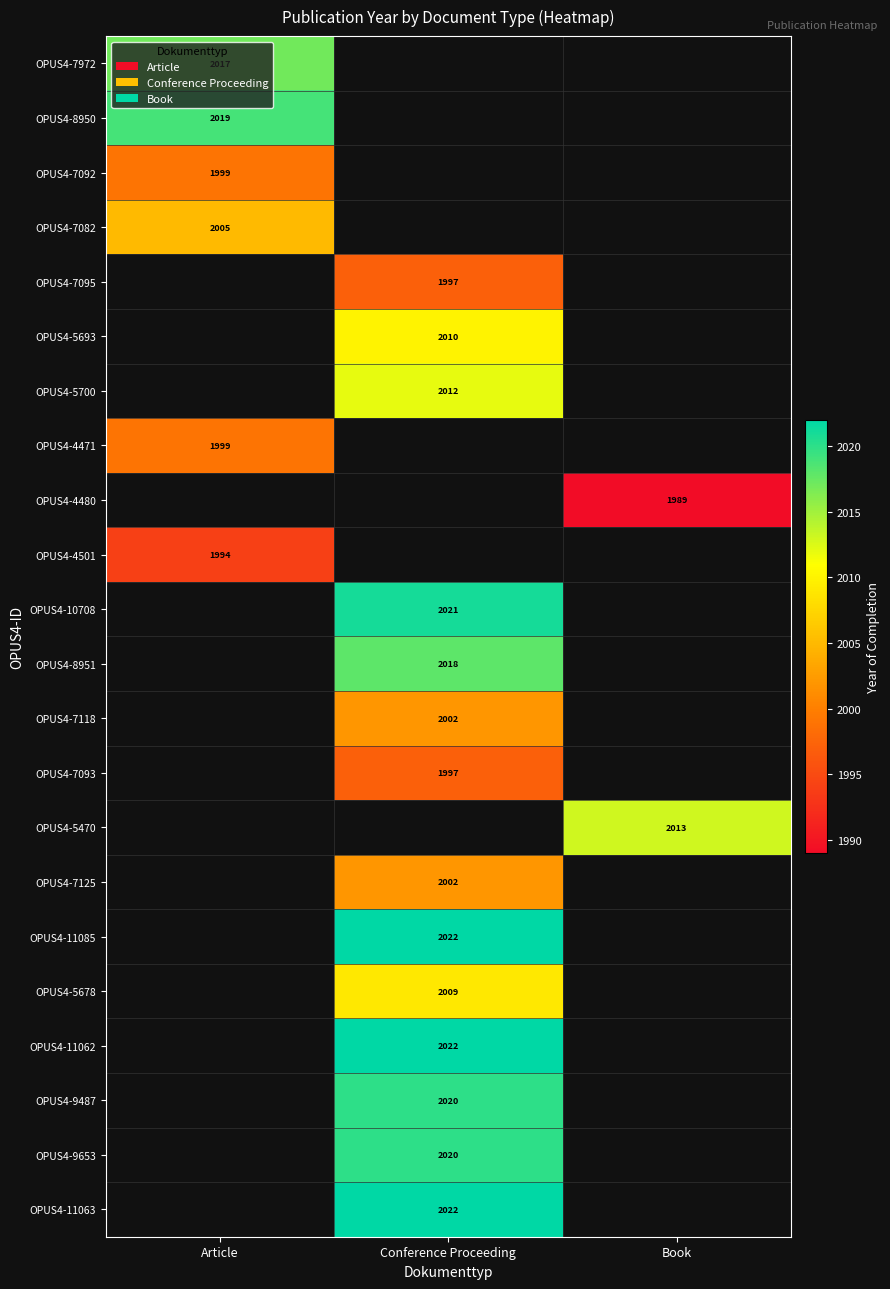

The OPUS4-5700 series shows 2012 at Conference Proceeding. True or false?

True